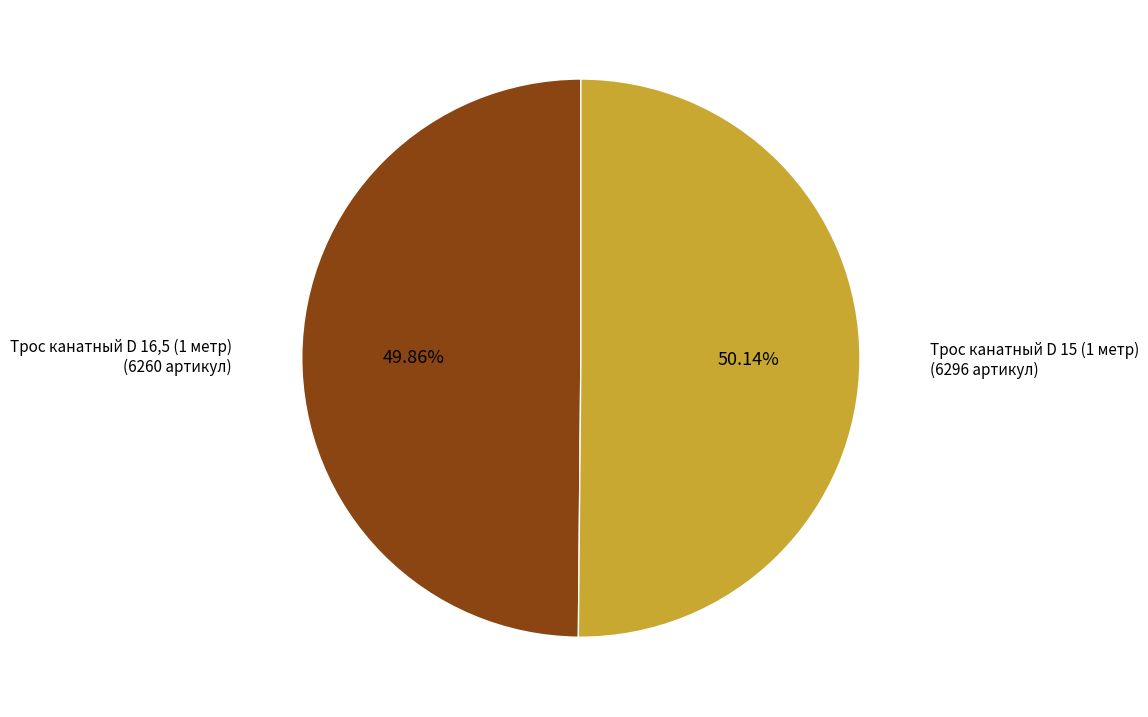

Is there any slice that represents more than half of the pie?

Yes